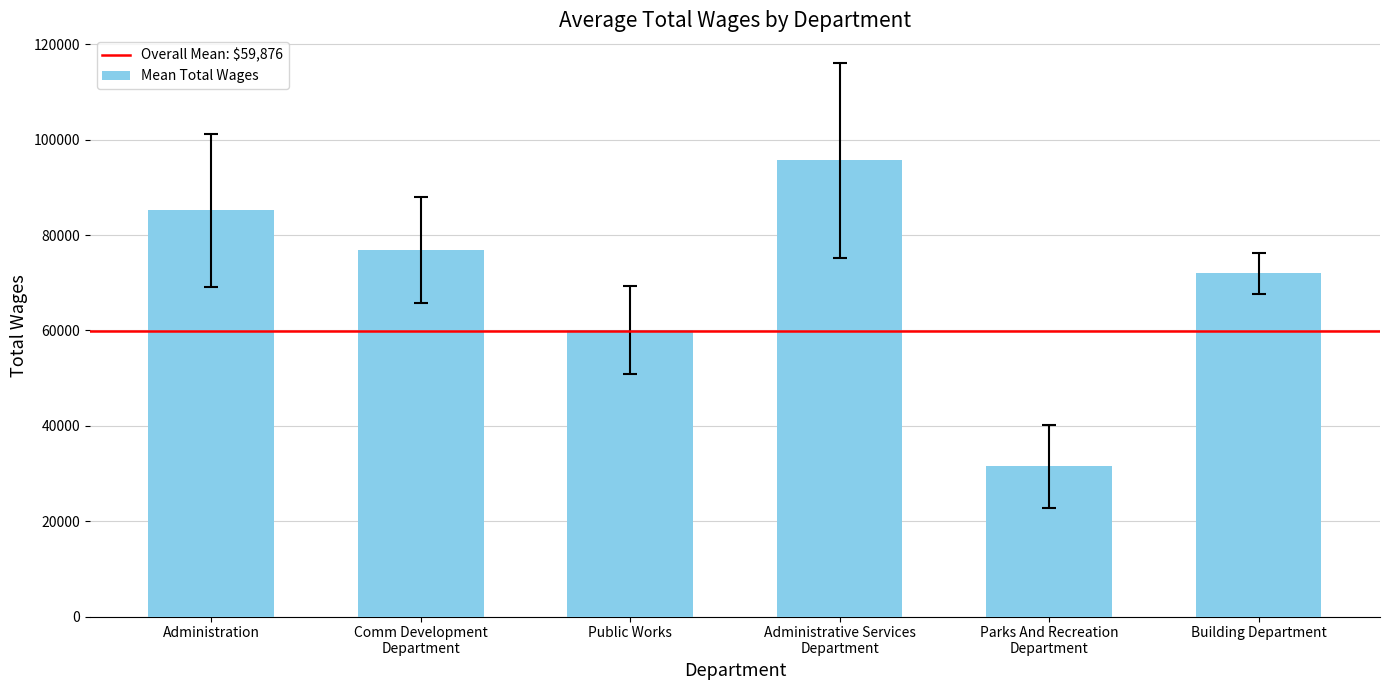

How many series are shown in this chart?

1